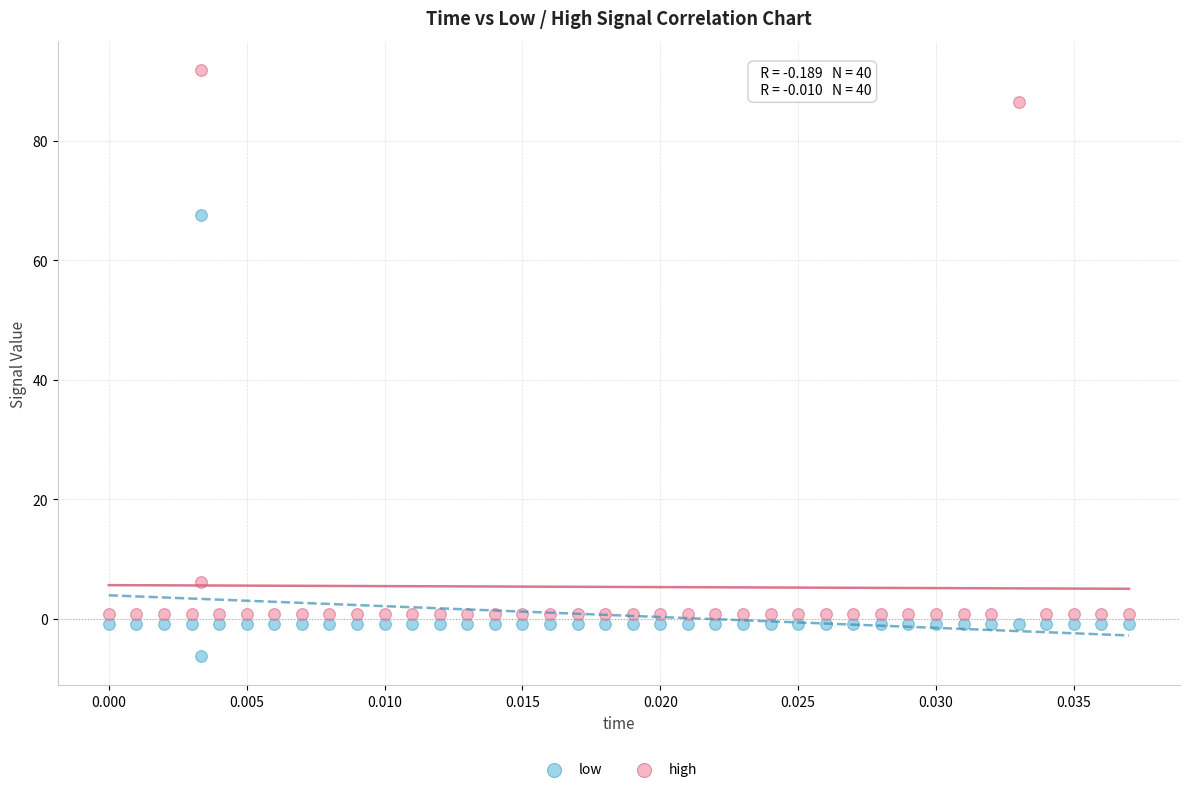

Which series has the widest spread of Y values?

high